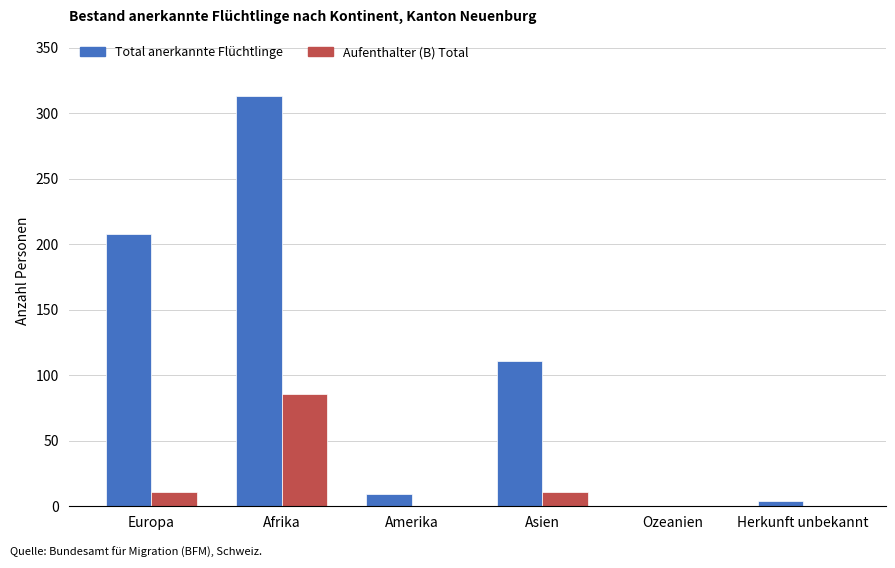

The Total anerkannte Flüchtlinge series shows 313 at Afrika. True or false?

True